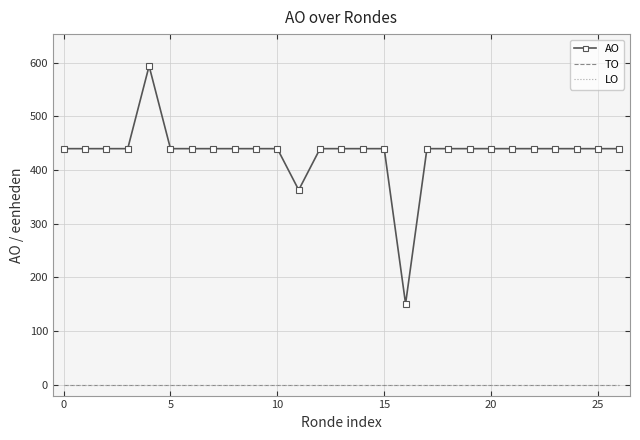

True or false: TO and AO cross at least once.

False